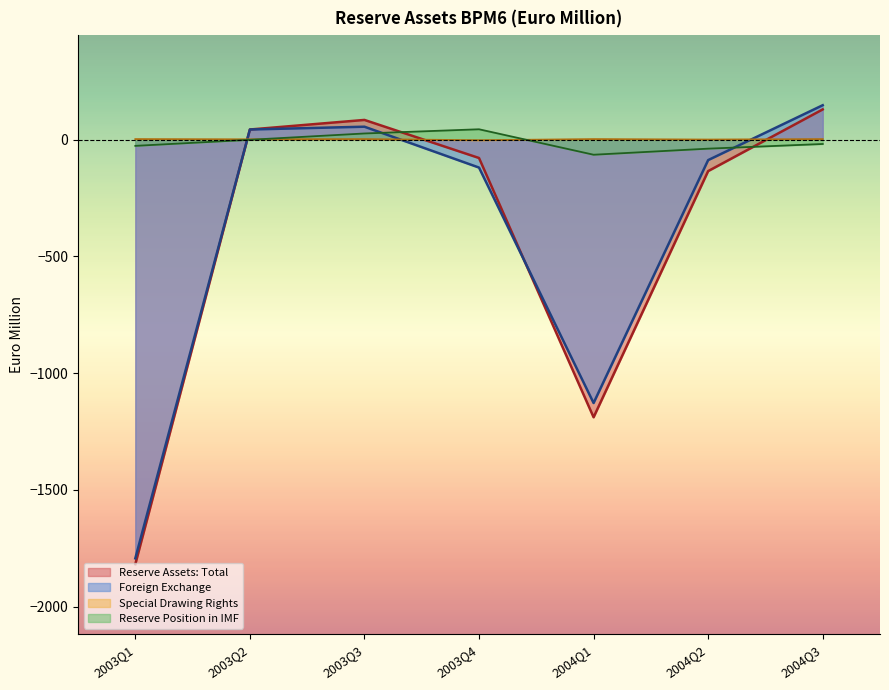

The value of Foreign Exchange at 2003Q3 is 55. True or false?

True